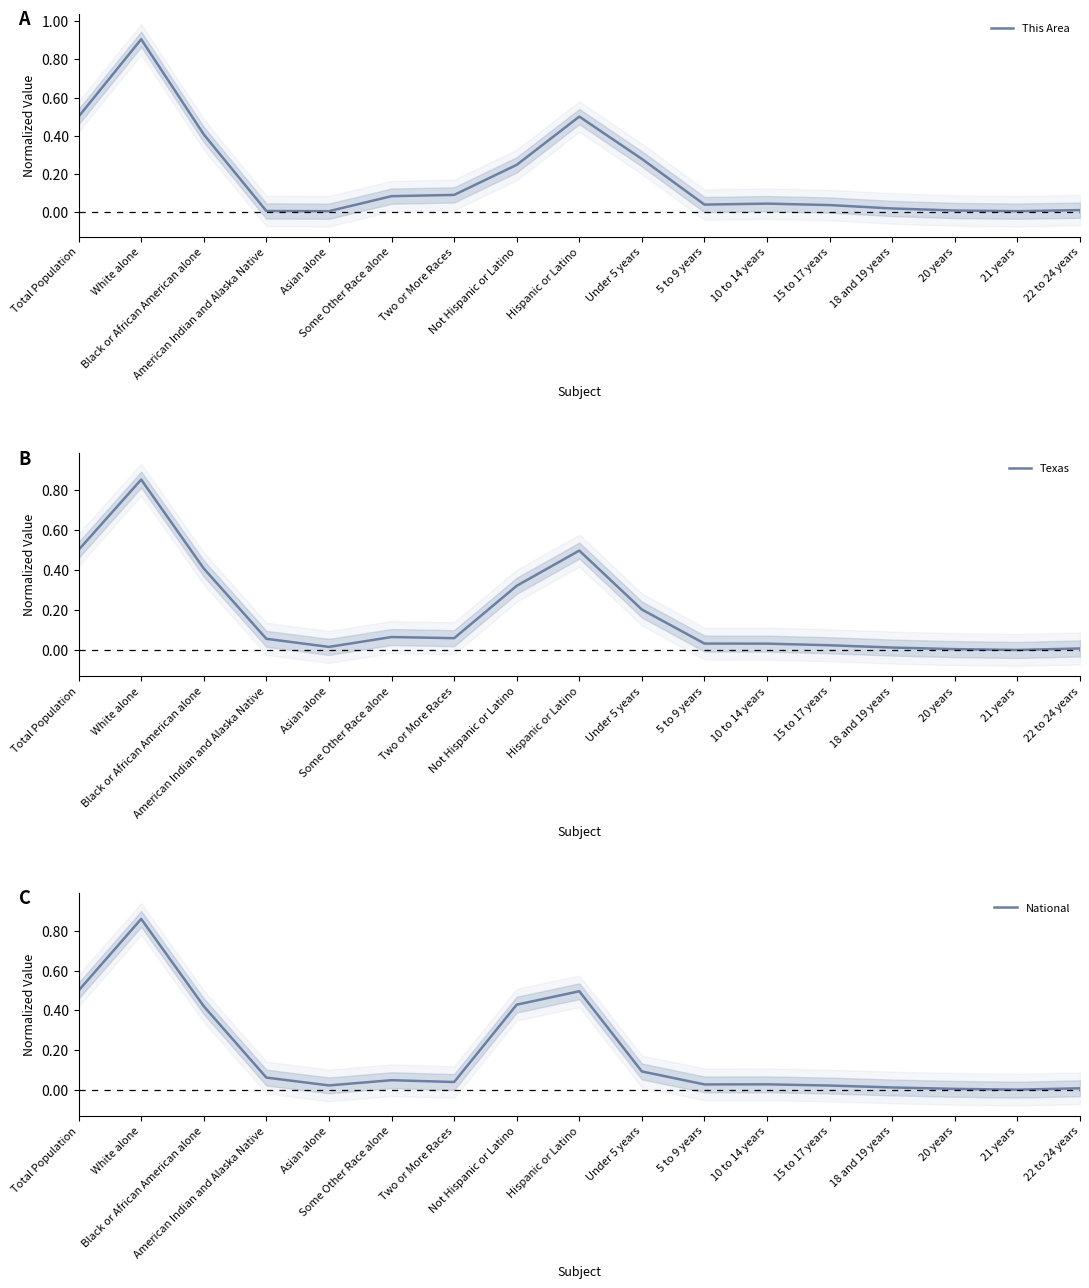

What is the sum of the This Area values at Under 5 years and 10 to 14 years?

0.3